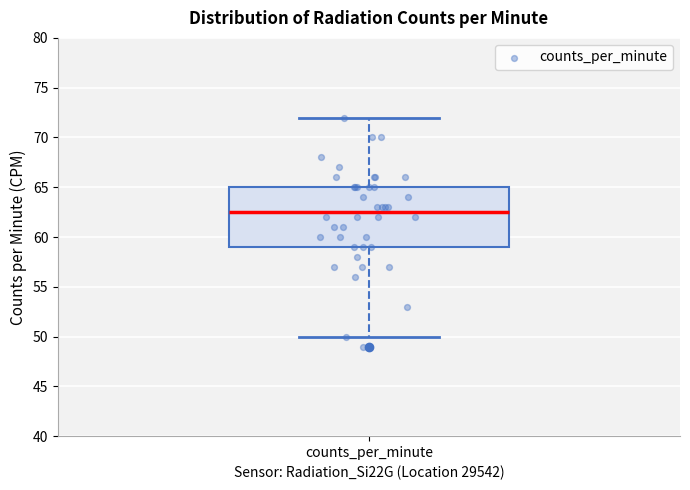

Read this box plot against the y-axis: the position of the median line, the range covered by the box, and the ends of both whiskers. The values are not printed on the chart, so give them approximately, as read against the axis.

median 62.5, box 59.0 to 65.0, whiskers 50.0 to 72.0